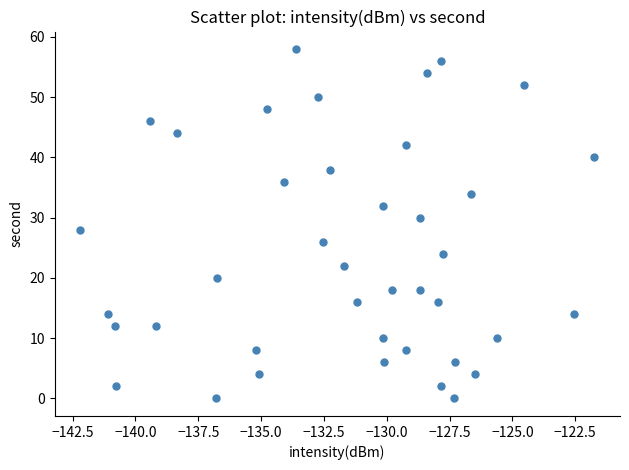

What is the range of Y values (max minus min)?

58